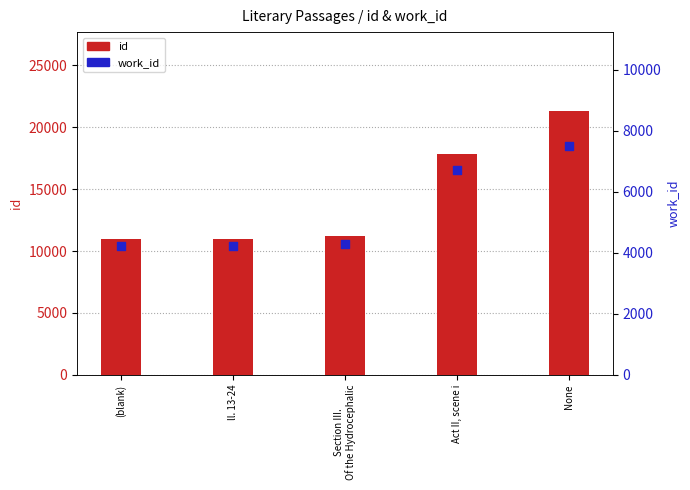

Which series has the largest total across all categories?

id